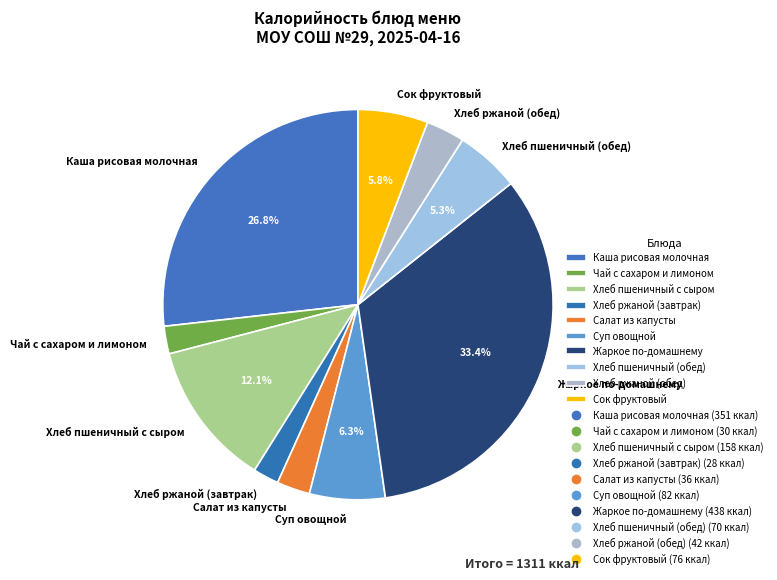

Does Хлеб пшеничный с сыром represent more than half of the total?

No